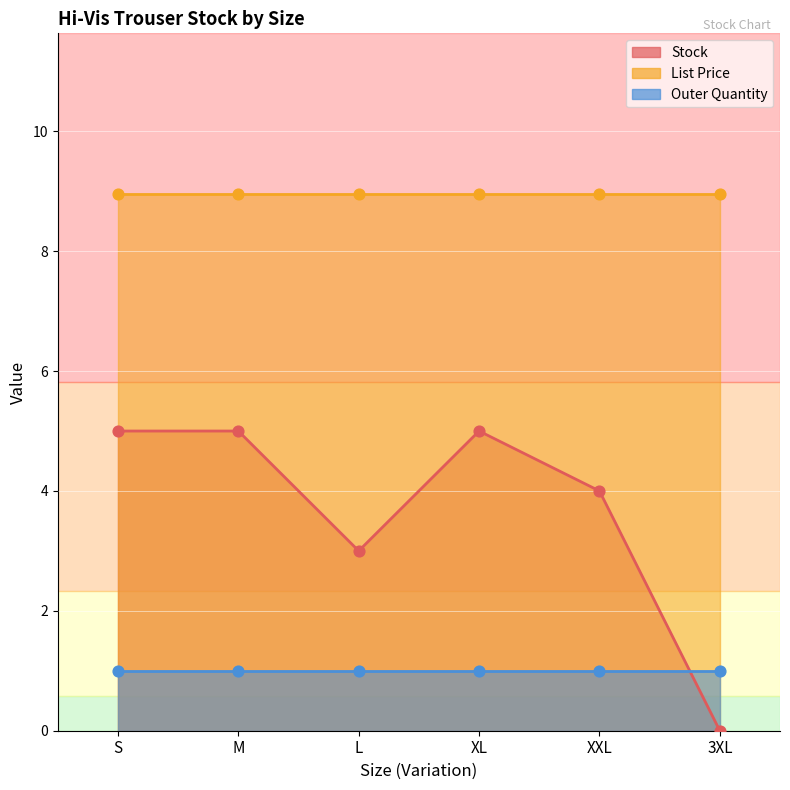

At which category is the sum across all series the highest?

S